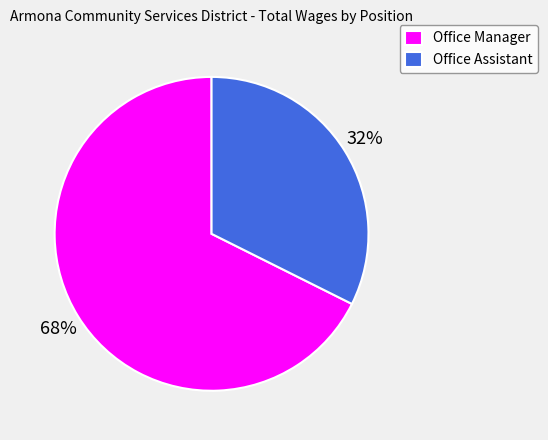

Which slice is the largest?

Office Manager